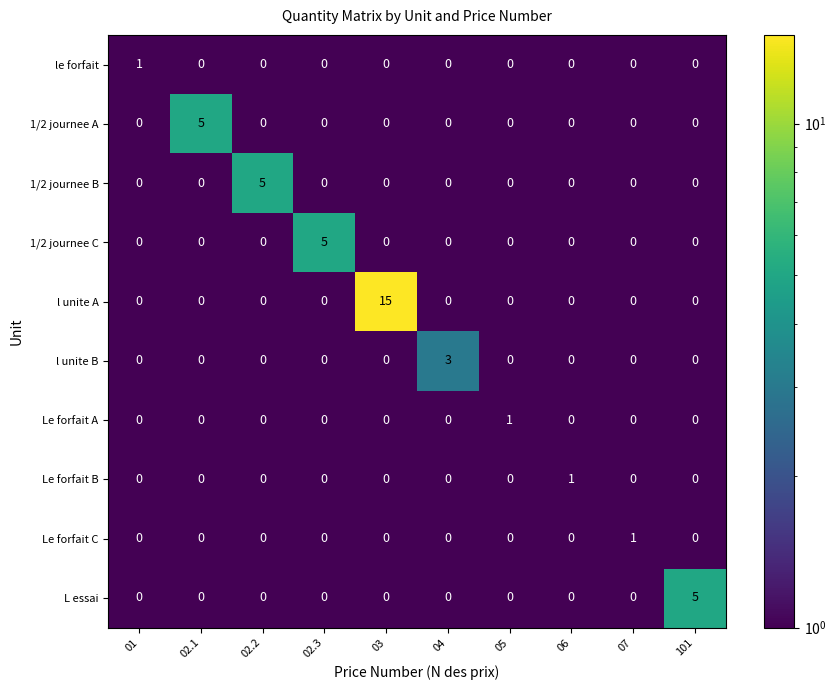

What is the spread (max minus min) of values at 07?

1